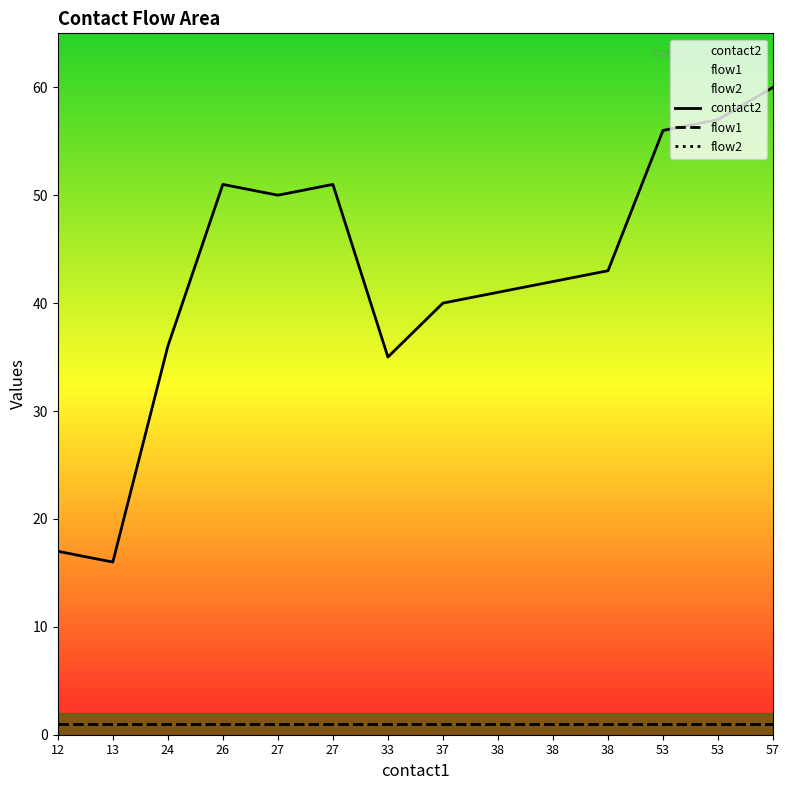

Which series changed the most between 37 and 53?

contact2